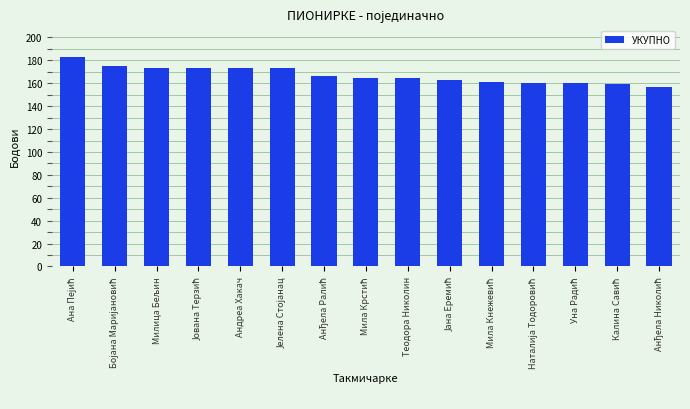

What is the value of the 2nd bar from the left?

175